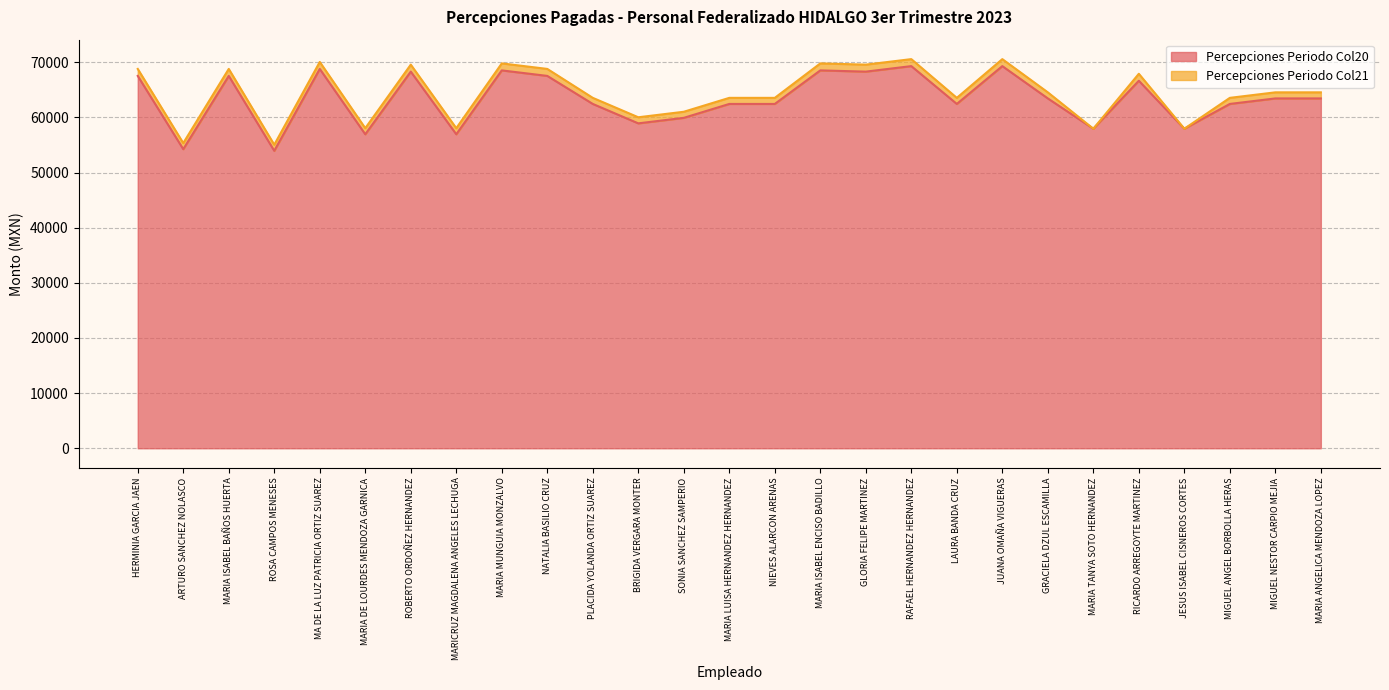

How many lines are shown in the chart?

2